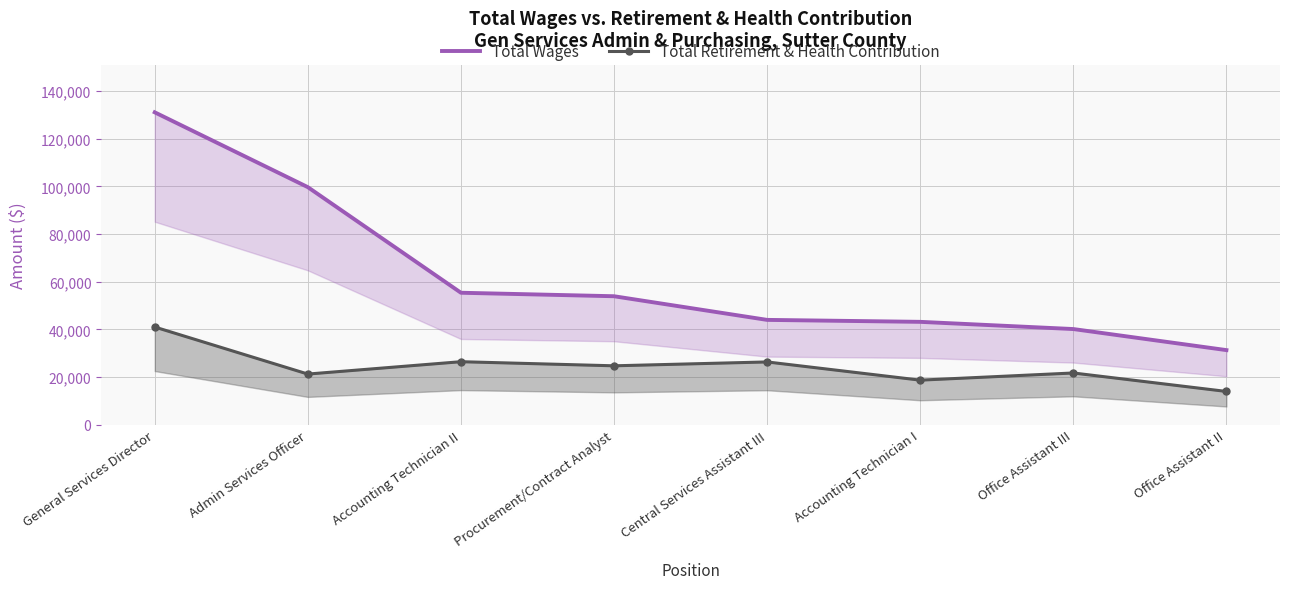

Where is the first local minimum for Total Retirement & Health Contribution?

Admin Services Officer